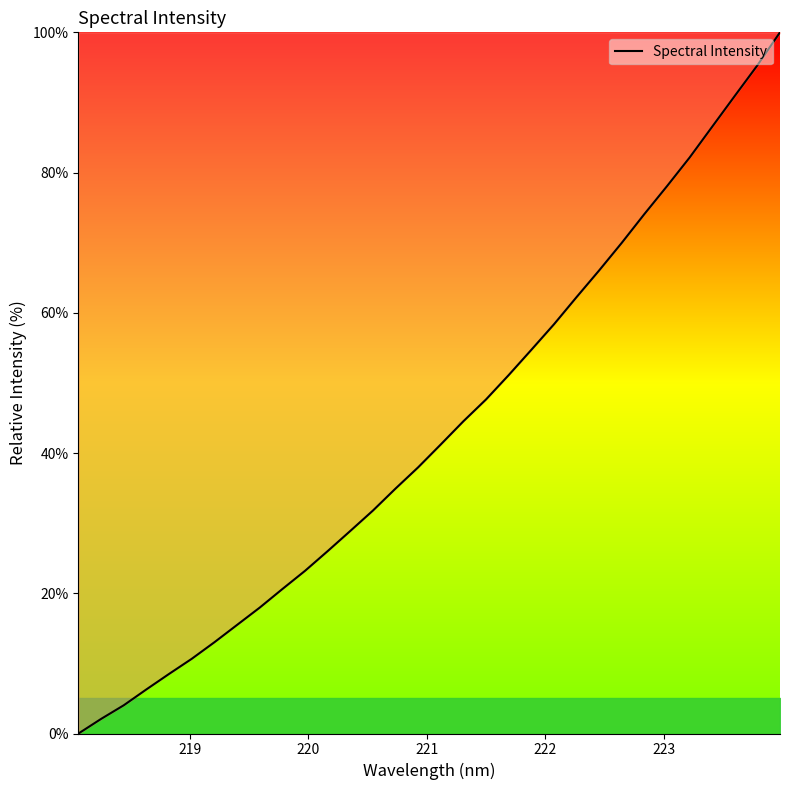

How many values are below 41?

16